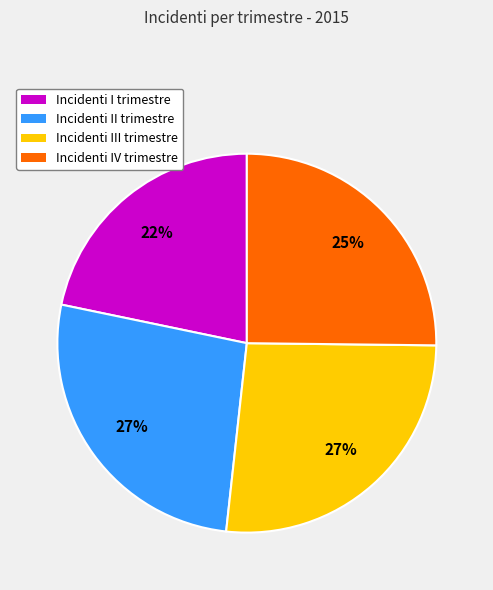

Which has a higher value, Incidenti I trimestre or Incidenti IV trimestre?

Incidenti IV trimestre